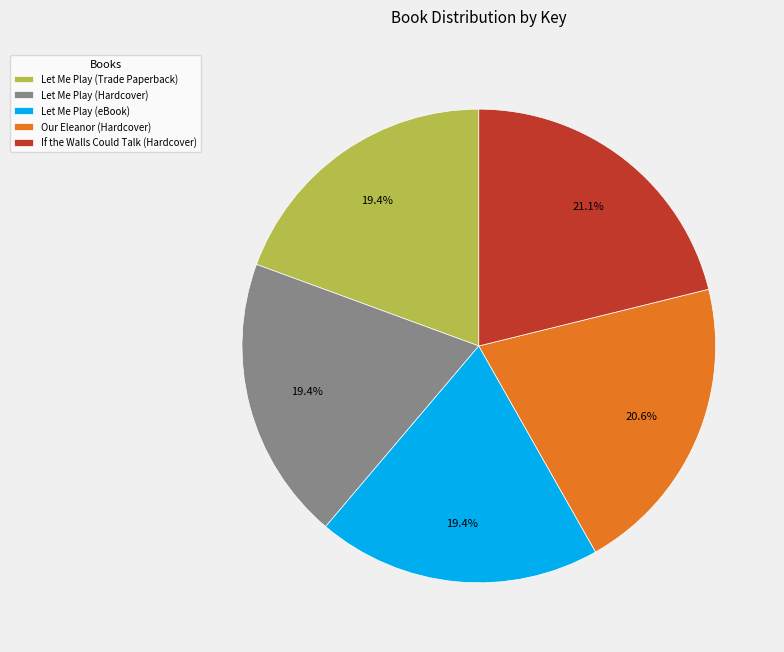

What is the largest slice in the pie chart?

If the Walls Could Talk (Hardcover)